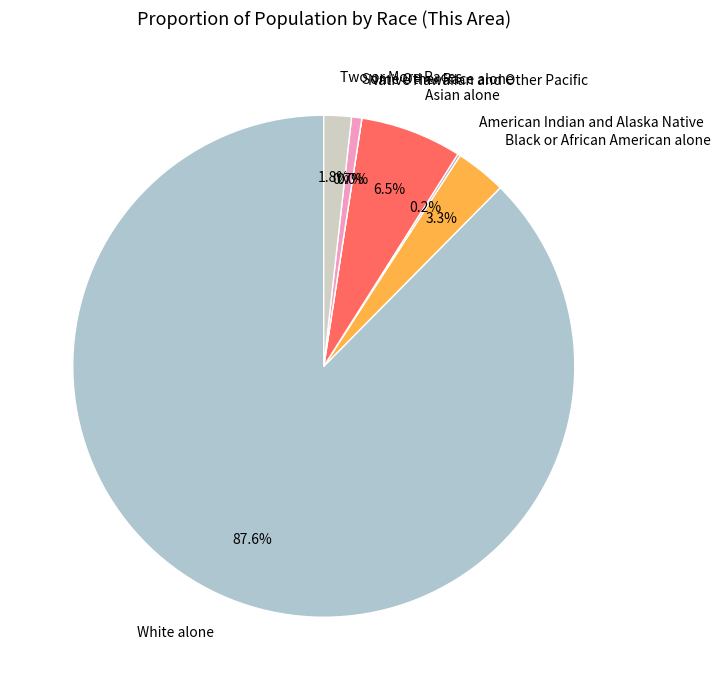

Which has a higher value, Some Other Race alone or Two or More Races?

Two or More Races